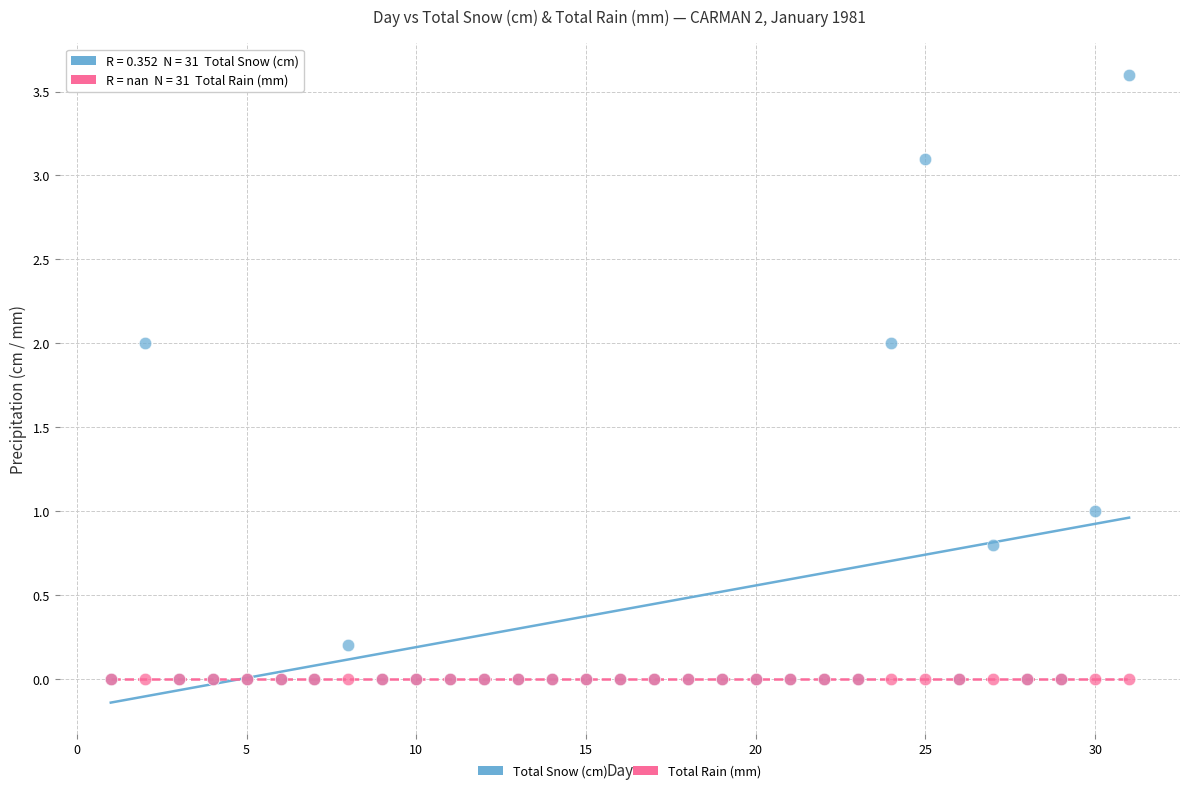

What are all the series names shown in the legend?

Total Snow (cm), Total Rain (mm)